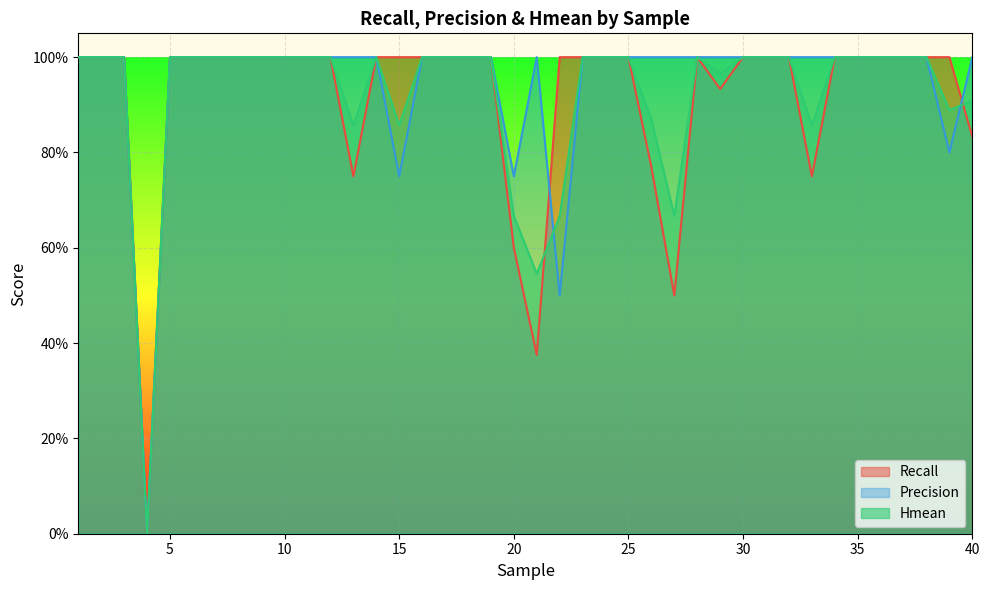

How many Precision values are between 1 and 2?

35